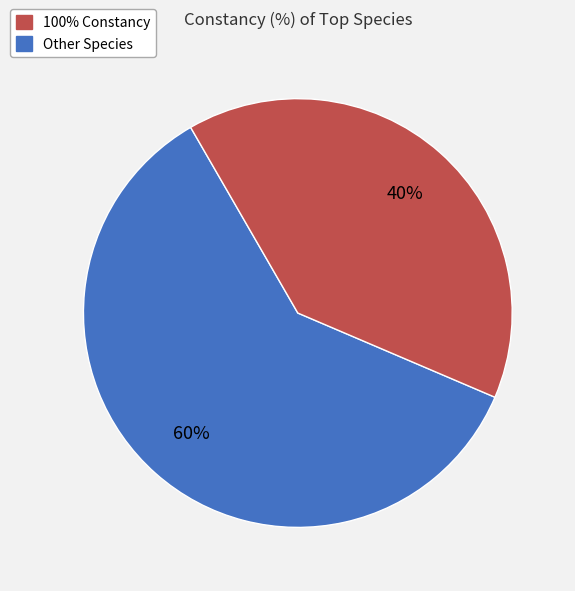

To the nearest percent, what is the difference between the largest and smallest slice percentages?

20%